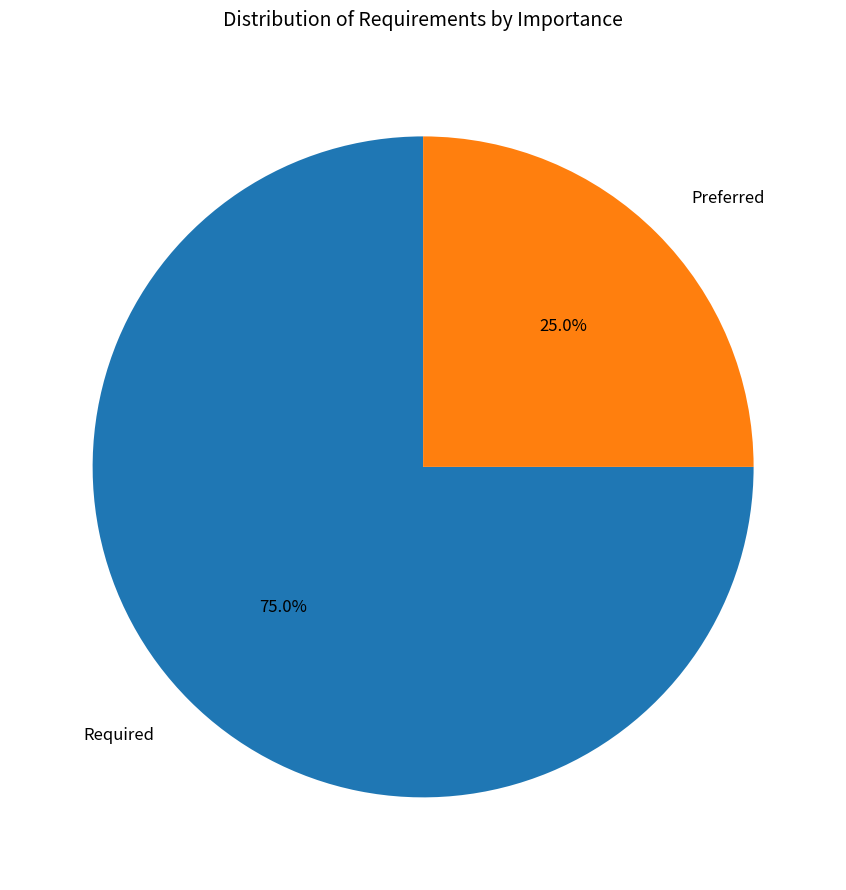

What percentage is the Required slice, to the nearest percent?

75%